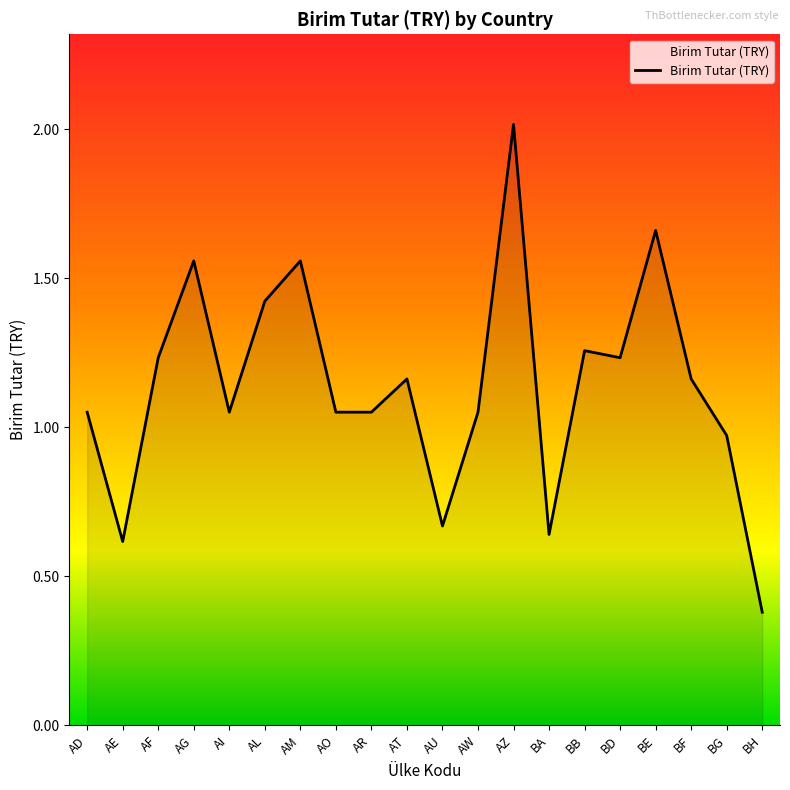

Which label corresponds to the smallest value in the chart?

BH